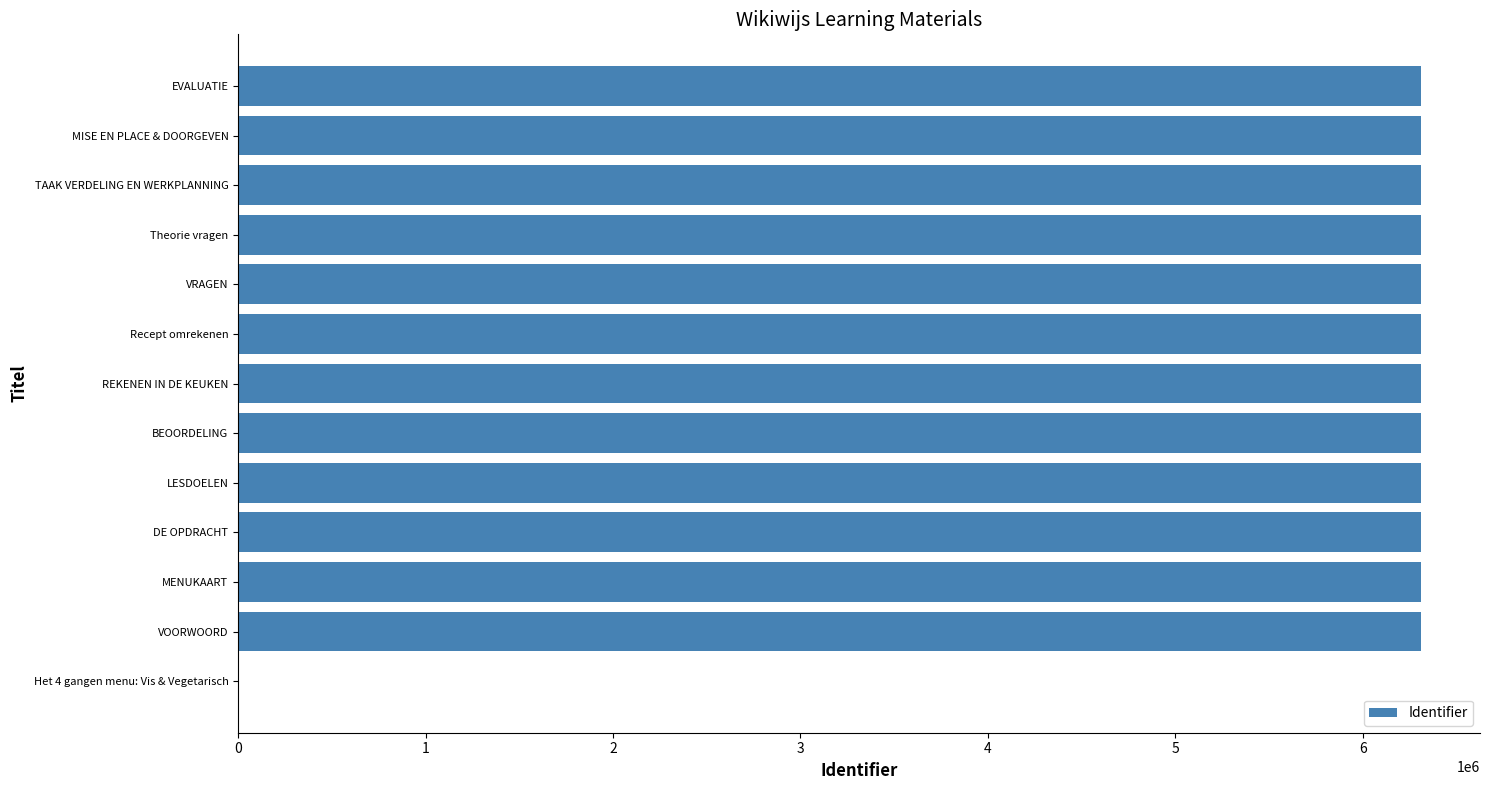

What is the sum of the values at MISE EN PLACE & DOORGEVEN and MENUKAART?

12620424